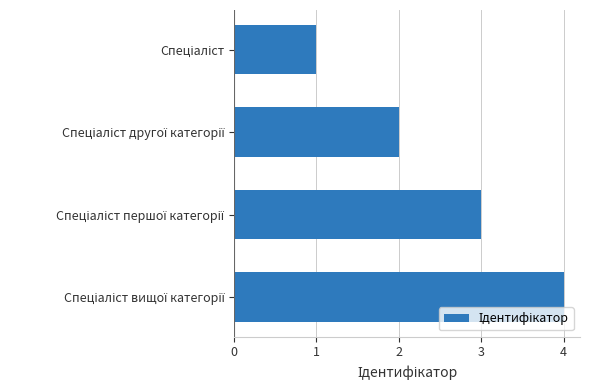

What is the maximum value shown in the chart?

4